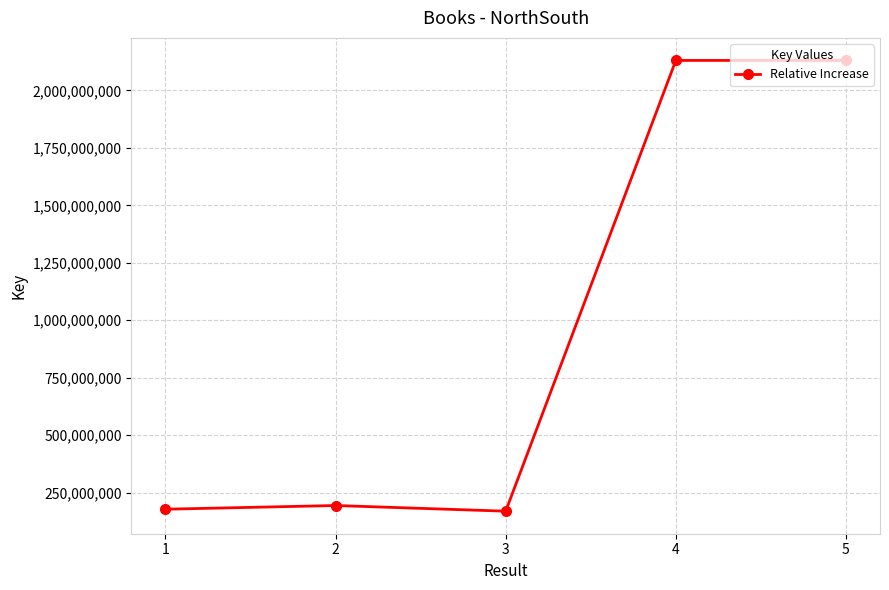

Count the number of categories in the chart.

5